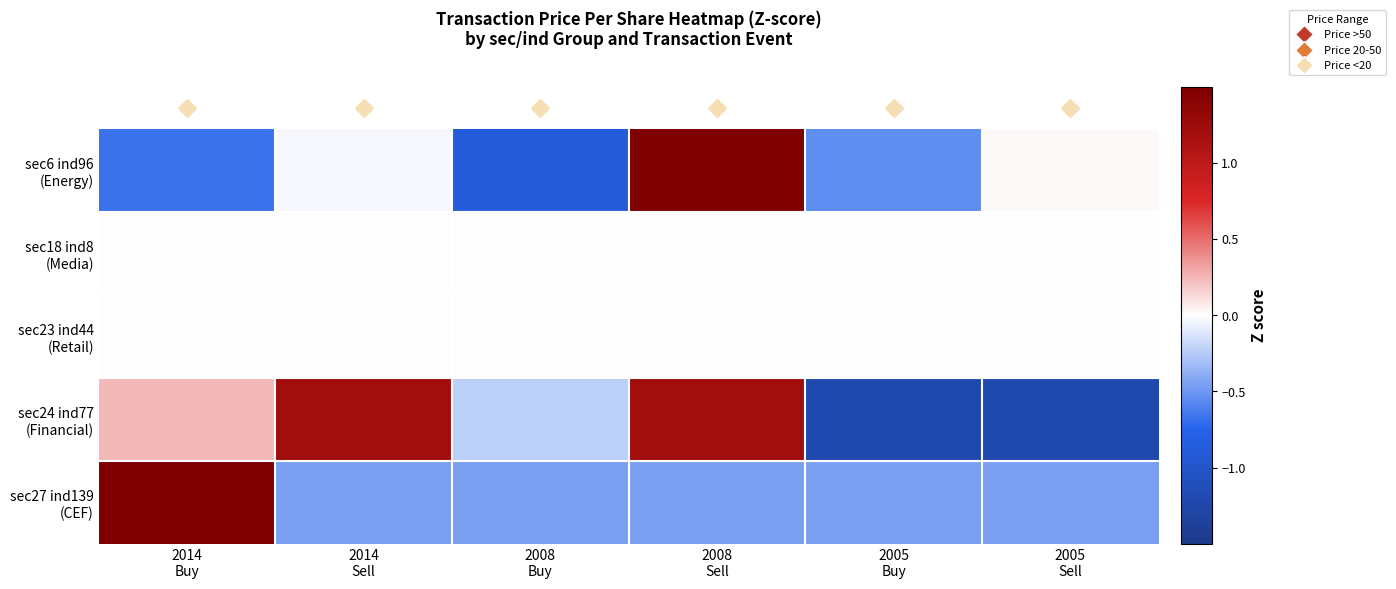

Count the number of data series in this chart.

5